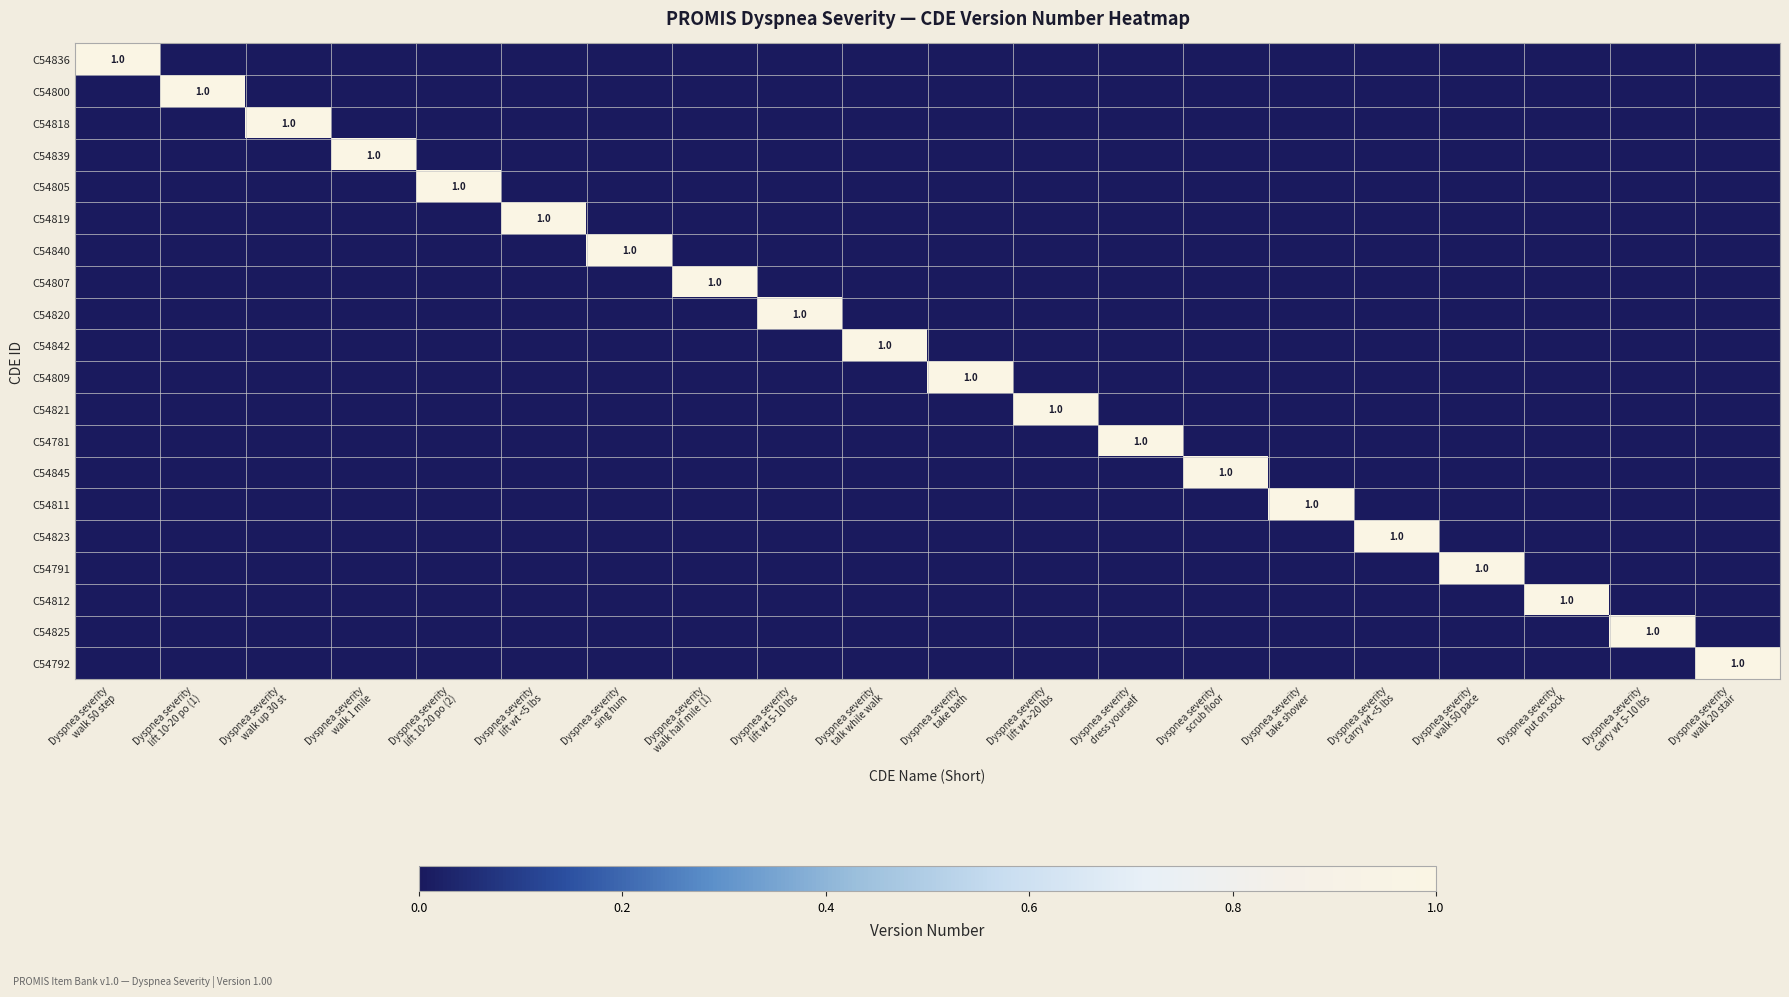

The C54792 series shows 0 at Dyspnea severity scrub floor. True or false?

True